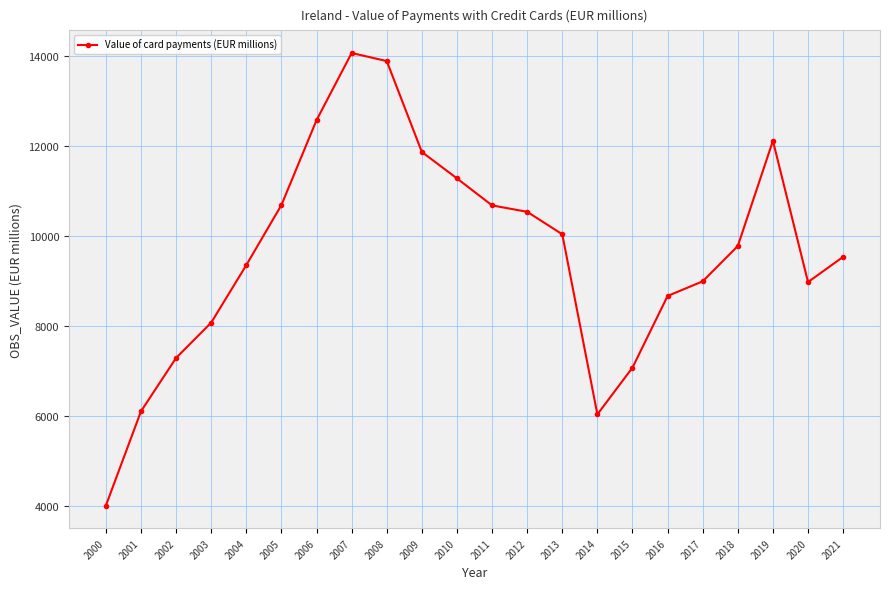

Does the chart display data point markers on the line(s)?

Yes